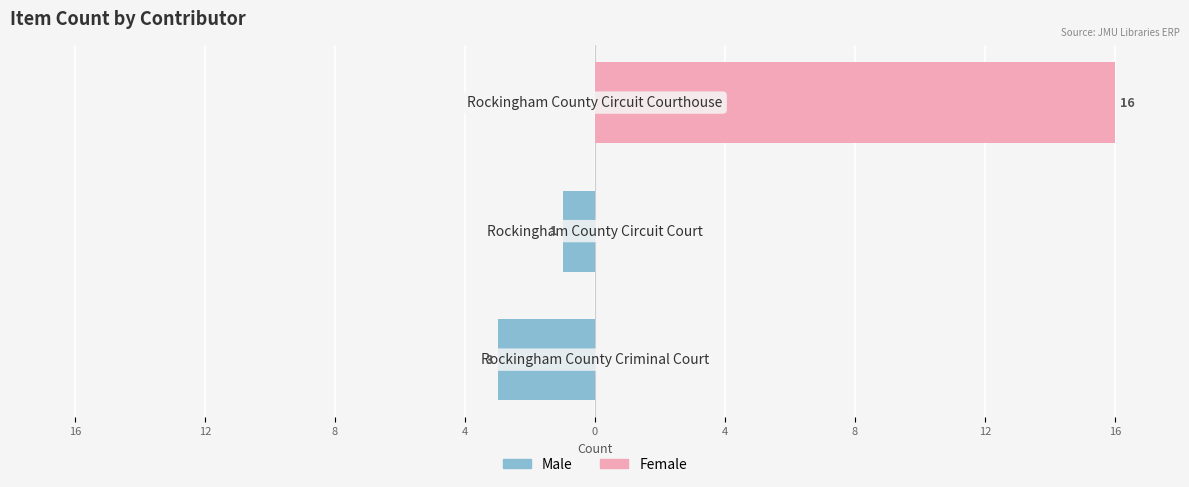

Which has a higher value, 4 or 12?

12